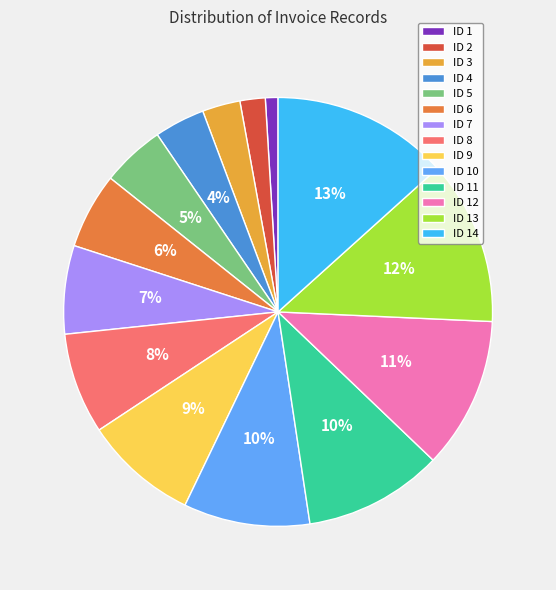

To the nearest percent, what is the difference between the largest and smallest slice percentages?

12%